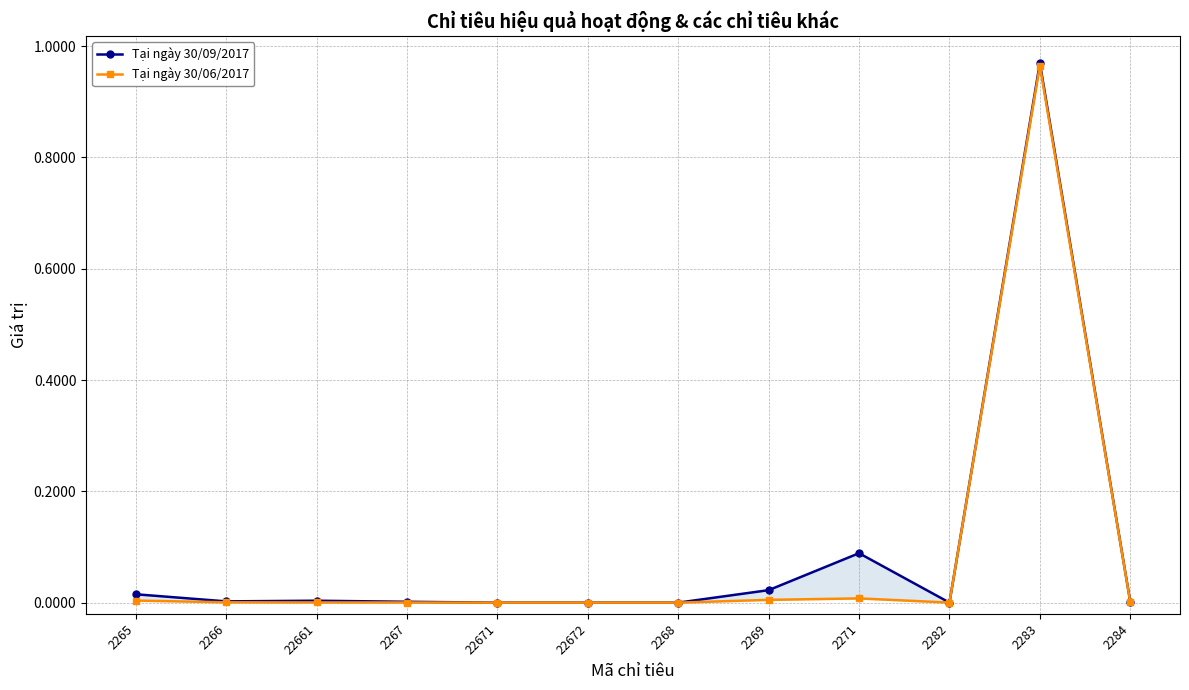

At which category is the sum across all series the highest?

2283